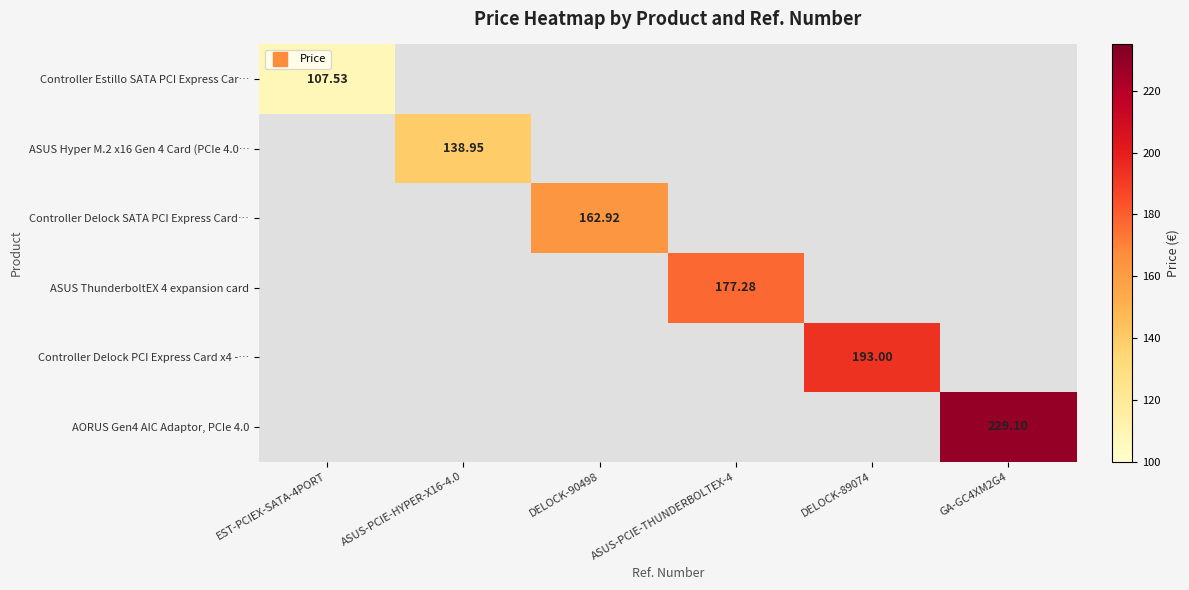

How many categories are shown in the chart?

6